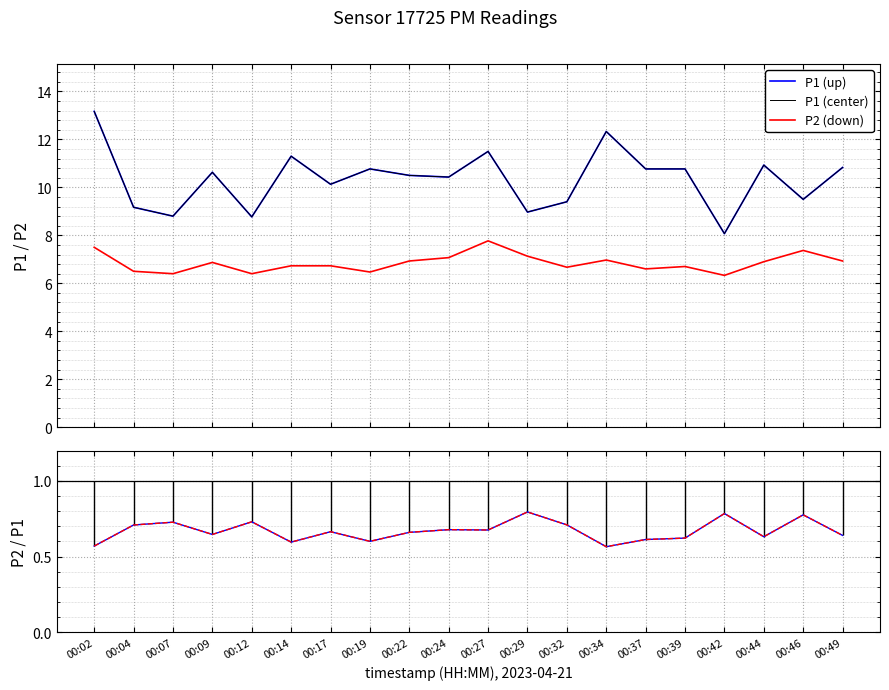

What is the greatest value displayed?

13.2